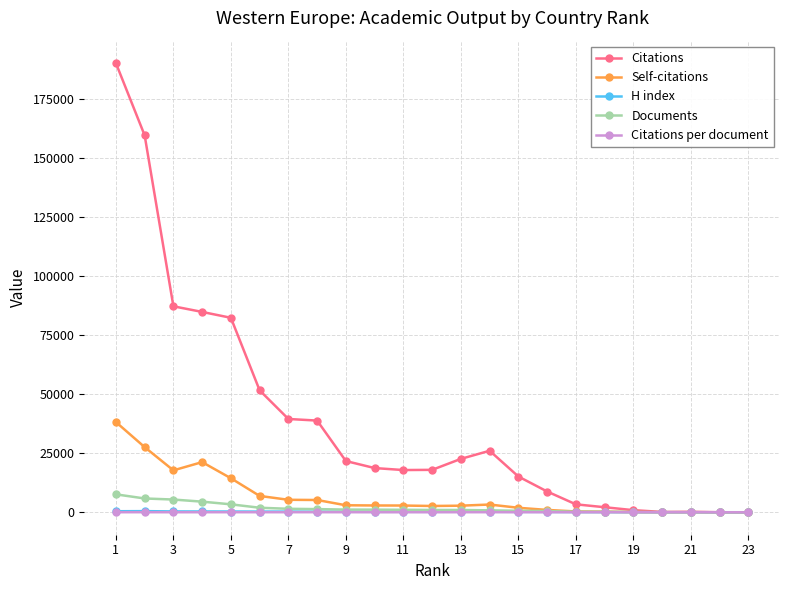

How many values in the Citations per document series exceed 18?

14